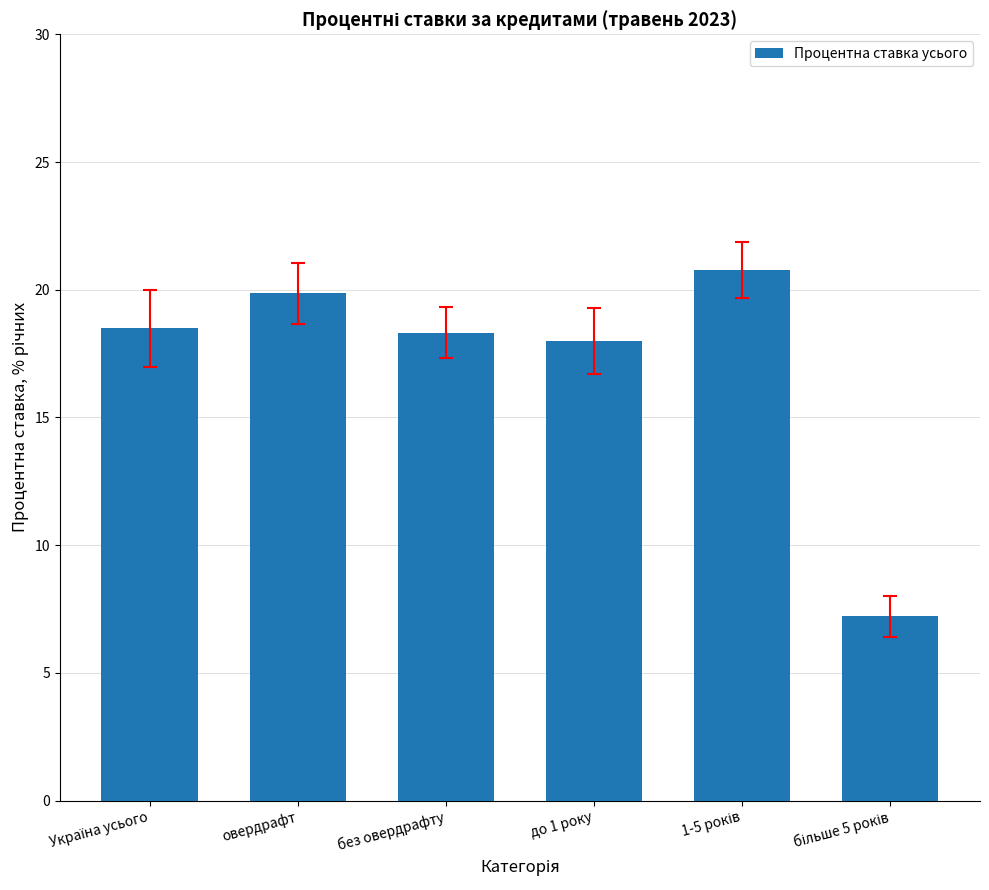

True or false: the data shows 18.3 at без овердрафту.

True